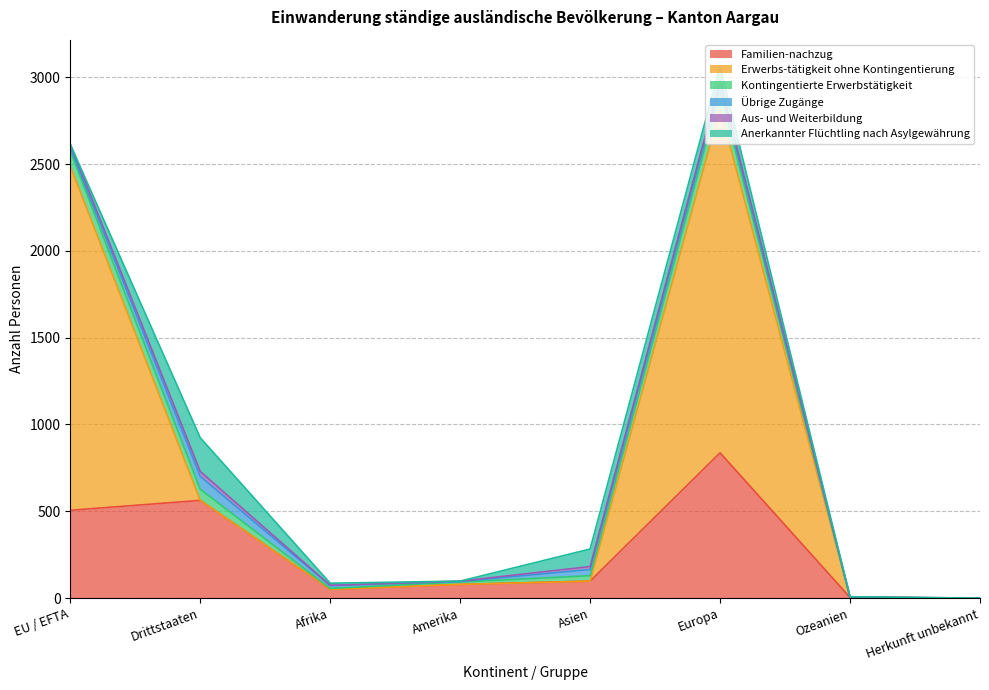

Where is the first local maximum for Anerkannter Flüchtling nach Asylgewährung?

Drittstaaten